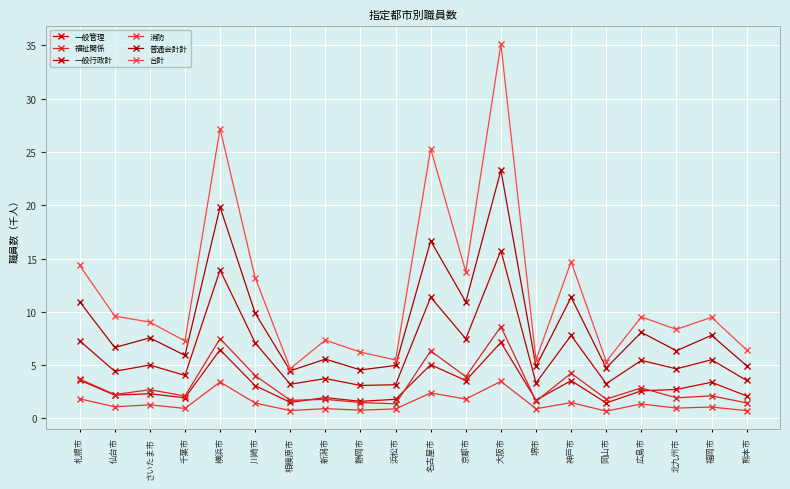

Reading right to left, extract all data points from this chart.

一般管理: 2.1	3.4	2.7	2.6	1.4	3.5	1.7	7.1	3.5	5.0	1.8	1.6	2.0	1.5	3.1	6.4	1.9	2.3	2.2	3.6
福祉関係: 1.5	2.1	1.9	2.9	1.8	4.2	1.6	8.6	3.9	6.3	1.4	1.5	1.8	1.7	4.0	7.5	2.1	2.7	2.2	3.7
一般行政計: 3.6	5.5	4.6	5.4	3.3	7.8	3.3	15.7	7.5	11.4	3.2	3.1	3.7	3.2	7.1	13.9	4.0	5.0	4.4	7.3
消防: 0.7	1.1	1.0	1.4	0.7	1.5	0.9	3.5	1.8	2.4	0.9	0.8	0.9	0.7	1.4	3.4	0.9	1.3	1.1	1.8
普通会計計: 4.9	7.8	6.3	8.1	4.7	11.4	4.9	23.3	10.9	16.7	5.0	4.5	5.6	4.5	9.9	19.8	5.9	7.6	6.7	10.9
合計: 6.4	9.5	8.3	9.5	5.3	14.7	5.5	35.1	13.8	25.3	5.5	6.2	7.3	4.7	13.2	27.2	7.3	9.0	9.6	14.4